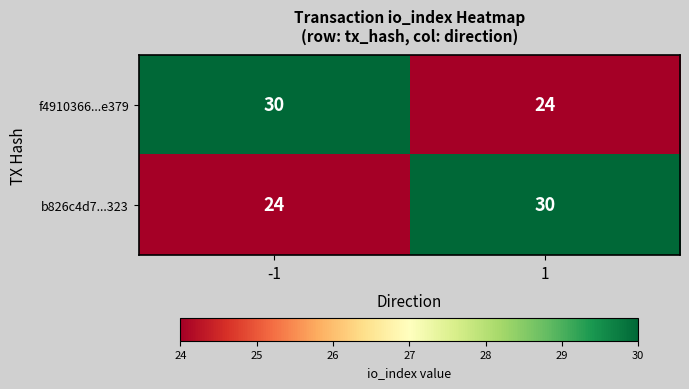

What value does the b826c4d7...323 series have at 1?

30